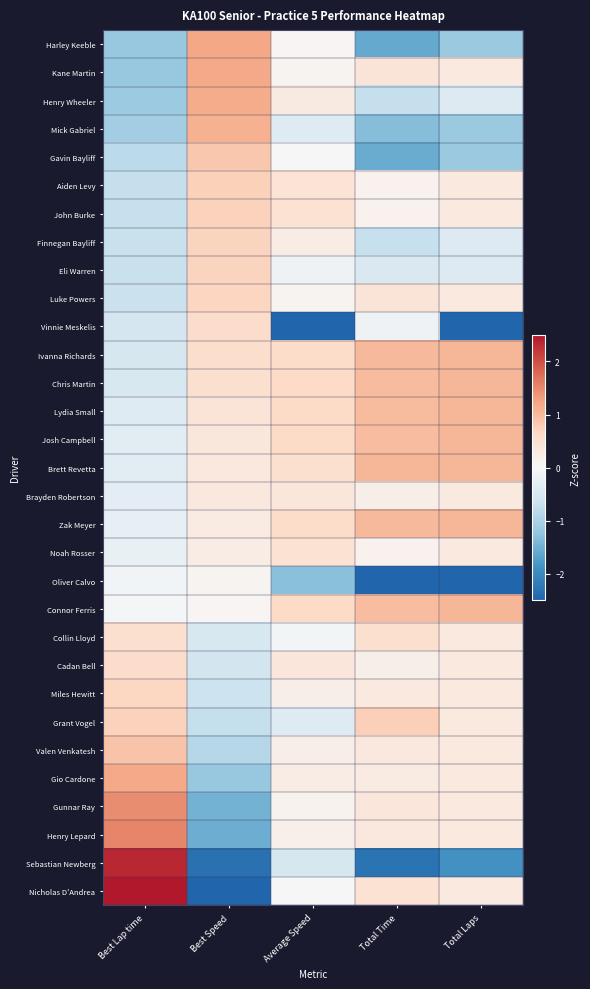

Reading right to left, what are all the values shown in this chart?

Harley Keeble: Total Laps=-1.2	Total Time=-1.6	Average Speed=0.1	Best Speed=1.2	Best Lap time=-1.2
Kane Martin: Total Laps=0.3	Total Time=0.4	Average Speed=0.1	Best Speed=1.2	Best Lap time=-1.2
Henry Wheeler: Total Laps=-0.4	Total Time=-0.7	Average Speed=0.3	Best Speed=1.2	Best Lap time=-1.1
Mick Gabriel: Total Laps=-1.2	Total Time=-1.3	Average Speed=-0.4	Best Speed=1.1	Best Lap time=-1.1
Gavin Bayliff: Total Laps=-1.2	Total Time=-1.6	Average Speed=-0.0	Best Speed=0.8	Best Lap time=-0.8
Aiden Levy: Total Laps=0.3	Total Time=0.1	Average Speed=0.4	Best Speed=0.7	Best Lap time=-0.7
John Burke: Total Laps=0.3	Total Time=0.1	Average Speed=0.5	Best Speed=0.7	Best Lap time=-0.7
Finnegan Bayliff: Total Laps=-0.4	Total Time=-0.7	Average Speed=0.2	Best Speed=0.7	Best Lap time=-0.7
Eli Warren: Total Laps=-0.4	Total Time=-0.5	Average Speed=-0.1	Best Speed=0.7	Best Lap time=-0.7
Luke Powers: Total Laps=0.3	Total Time=0.4	Average Speed=0.1	Best Speed=0.7	Best Lap time=-0.7
Vinnie Meskelis: Total Laps=-2.6	Total Time=-0.1	Average Speed=-5.0	Best Speed=0.5	Best Lap time=-0.6
Ivanna Richards: Total Laps=1.0	Total Time=1.0	Average Speed=0.6	Best Speed=0.5	Best Lap time=-0.5
Chris Martin: Total Laps=1.0	Total Time=1.0	Average Speed=0.6	Best Speed=0.5	Best Lap time=-0.5
Lydia Small: Total Laps=1.0	Total Time=1.0	Average Speed=0.6	Best Speed=0.4	Best Lap time=-0.4
Josh Campbell: Total Laps=1.0	Total Time=1.0	Average Speed=0.6	Best Speed=0.3	Best Lap time=-0.3
Brett Revetta: Total Laps=1.0	Total Time=1.0	Average Speed=0.5	Best Speed=0.3	Best Lap time=-0.3
Brayden Robertson: Total Laps=0.3	Total Time=0.2	Average Speed=0.4	Best Speed=0.3	Best Lap time=-0.3
Zak Meyer: Total Laps=1.0	Total Time=1.0	Average Speed=0.6	Best Speed=0.3	Best Lap time=-0.3
Noah Rosser: Total Laps=0.3	Total Time=0.1	Average Speed=0.5	Best Speed=0.2	Best Lap time=-0.2
Oliver Calvo: Total Laps=-2.6	Total Time=-3.0	Average Speed=-1.3	Best Speed=0.1	Best Lap time=-0.1
Connor Ferris: Total Laps=1.0	Total Time=1.0	Average Speed=0.6	Best Speed=0.1	Best Lap time=-0.1
Collin Lloyd: Total Laps=0.3	Total Time=0.5	Average Speed=-0.1	Best Speed=-0.5	Best Lap time=0.5
Cadan Bell: Total Laps=0.3	Total Time=0.2	Average Speed=0.4	Best Speed=-0.6	Best Lap time=0.6
Miles Hewitt: Total Laps=0.3	Total Time=0.3	Average Speed=0.2	Best Speed=-0.7	Best Lap time=0.6
Grant Vogel: Total Laps=0.3	Total Time=0.8	Average Speed=-0.4	Best Speed=-0.7	Best Lap time=0.7
Valen Venkatesh: Total Laps=0.3	Total Time=0.3	Average Speed=0.2	Best Speed=-0.9	Best Lap time=0.9
Gio Cardone: Total Laps=0.3	Total Time=0.3	Average Speed=0.3	Best Speed=-1.2	Best Lap time=1.2
Gunnar Ray: Total Laps=0.3	Total Time=0.4	Average Speed=0.1	Best Speed=-1.5	Best Lap time=1.5
Henry Lepard: Total Laps=0.3	Total Time=0.3	Average Speed=0.2	Best Speed=-1.5	Best Lap time=1.5
Sebastian Newberg: Total Laps=-1.9	Total Time=-2.3	Average Speed=-0.5	Best Speed=-2.3	Best Lap time=2.4
Nicholas D'Andrea: Total Laps=0.3	Total Time=0.5	Average Speed=-0.0	Best Speed=-2.7	Best Lap time=2.7